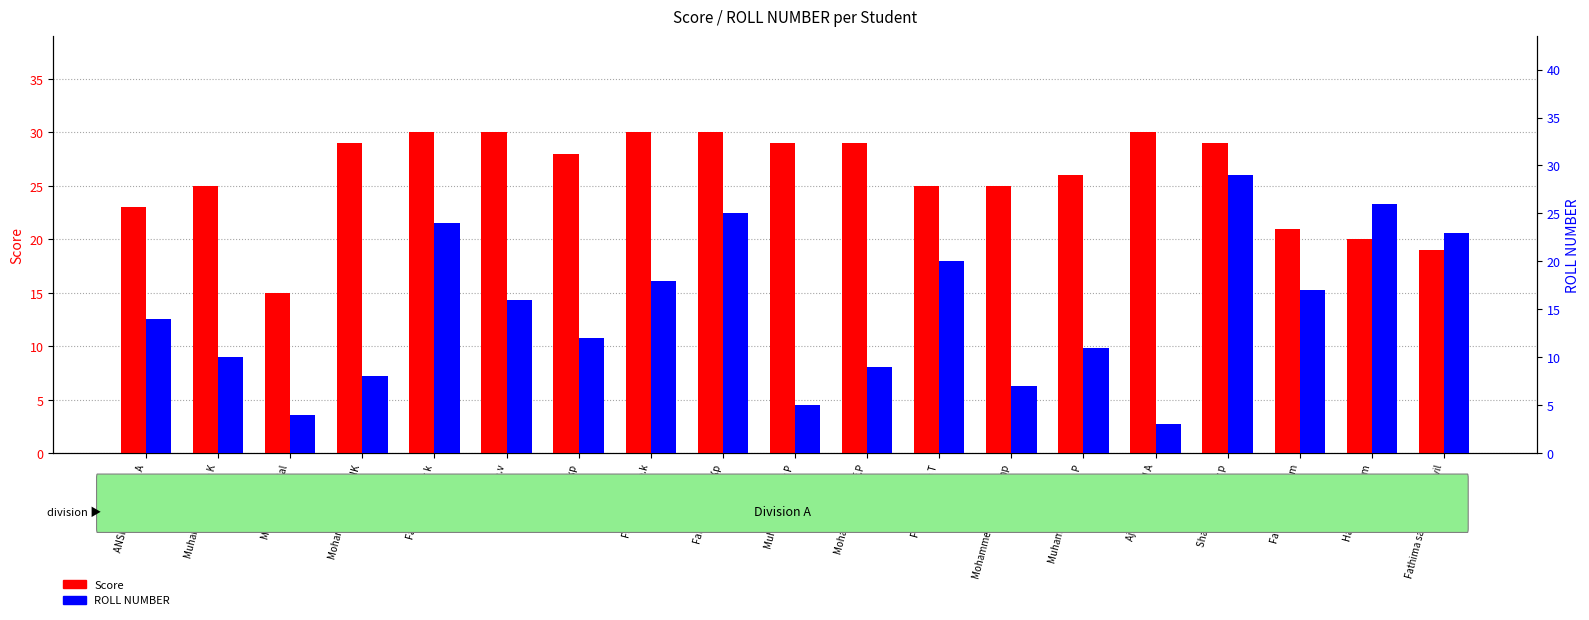

Reading left to right, transcribe all the data shown in this chart.

Score: 23	25	15	29	30	30	28	30	30	29	29	25	25	26	30	29	21	20	19
ROLL NUMBER: 14	10	4	8	24	16	12	18	25	5	9	20	7	11	3	29	17	26	23